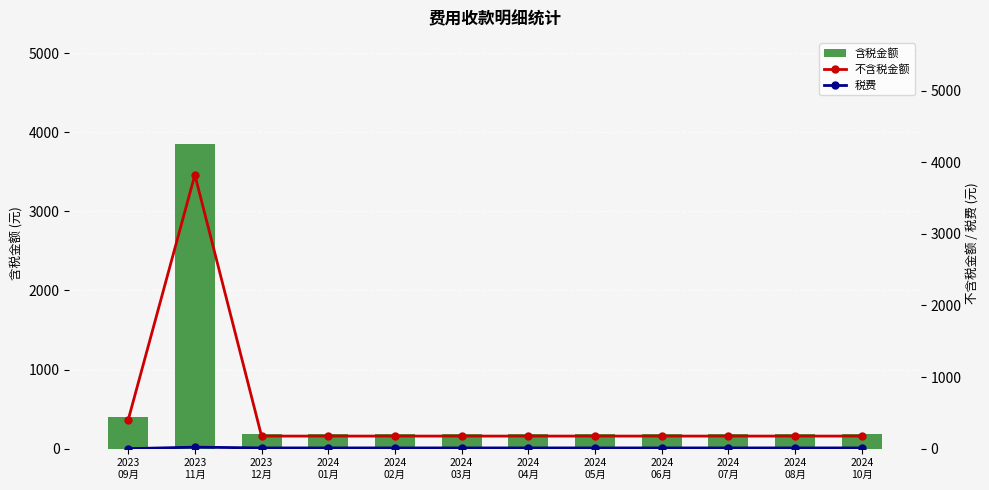

List the series in order of their peak value, lowest first.

税费, 不含税金额, 含税金额